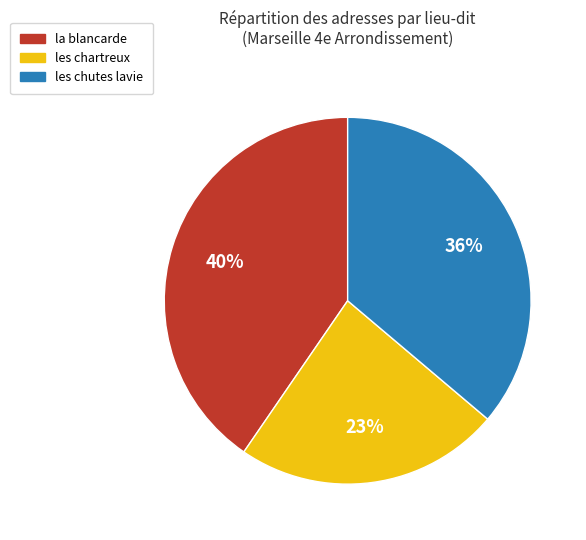

Do la blancarde and les chutes lavie together represent more than half of the pie?

Yes